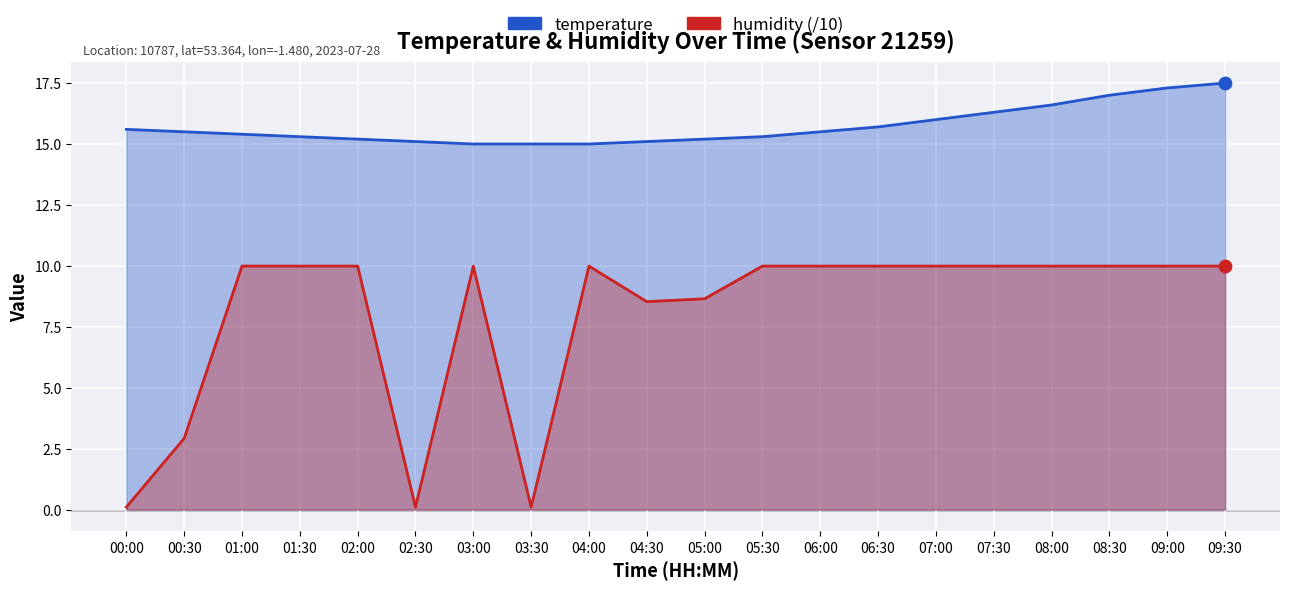

Which series reaches the minimum Y coordinate?

humidity (/10)